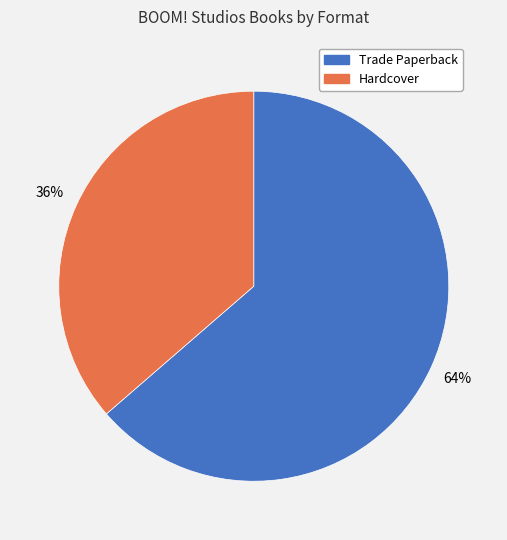

True or false: Trade Paperback accounts for 64% of the total.

True